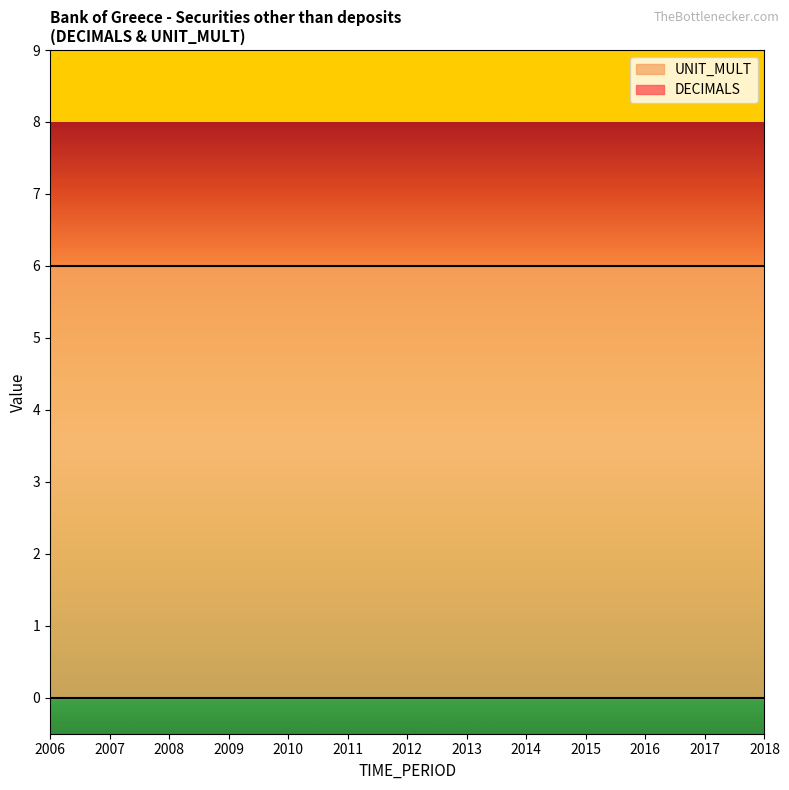

What is the difference between the highest and lowest values at 2007?

6